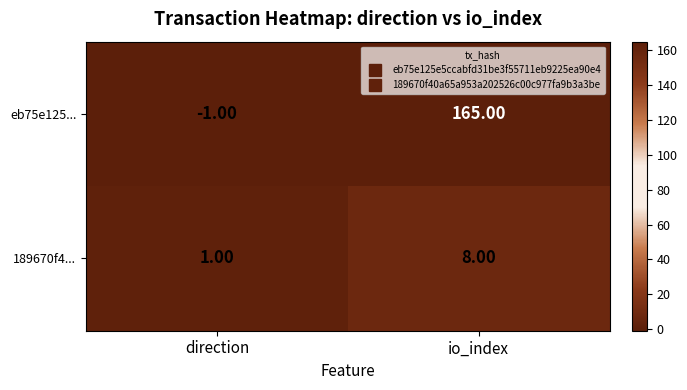

What is the sum of the eb75e125... values at direction and io_index?

164